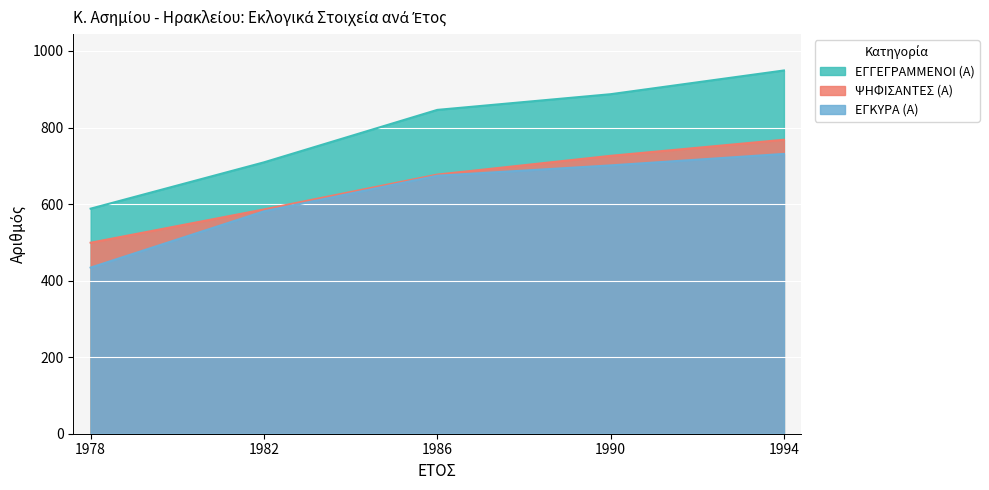

Reading left to right, extract all data points from this chart.

ΕΓΓΕΓΡΑΜΜΕΝΟΙ (Α): 1978=588	1982=709	1986=846	1990=887	1994=949
ΨΗΦΙΣΑΝΤΕΣ (Α): 1978=499	1982=586	1986=677	1990=726	1994=768
ΕΓΚΥΡΑ (Α): 1978=434	1982=581	1986=674	1990=701	1994=731